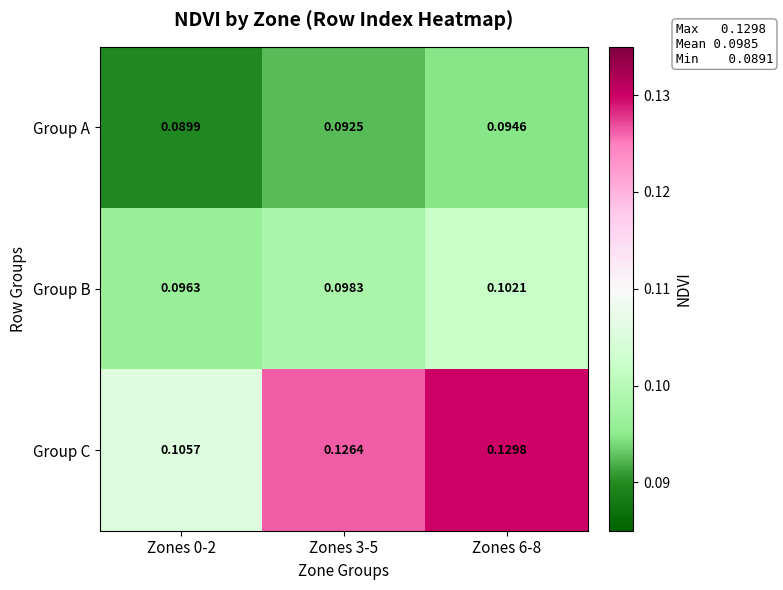

Which series has the largest range (max minus min)?

Group C